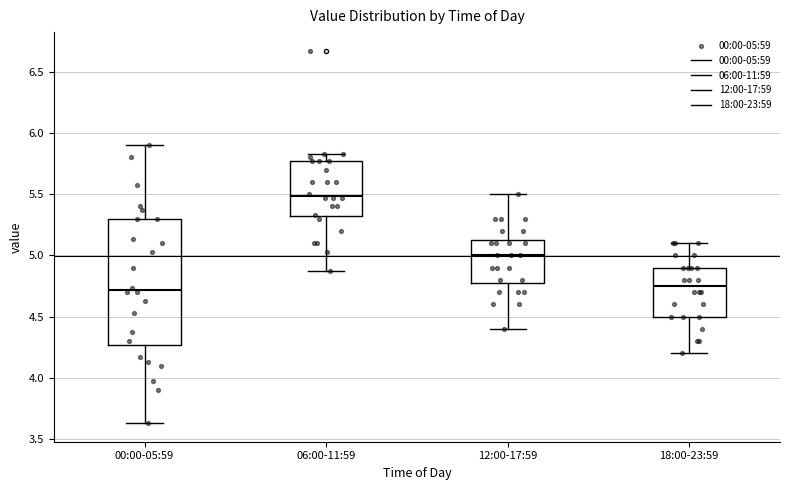

Where is the upper edge of the box for 00:00-05:59 on the y-axis? The values are not printed on the chart, so give them approximately, as read against the axis.

5.30